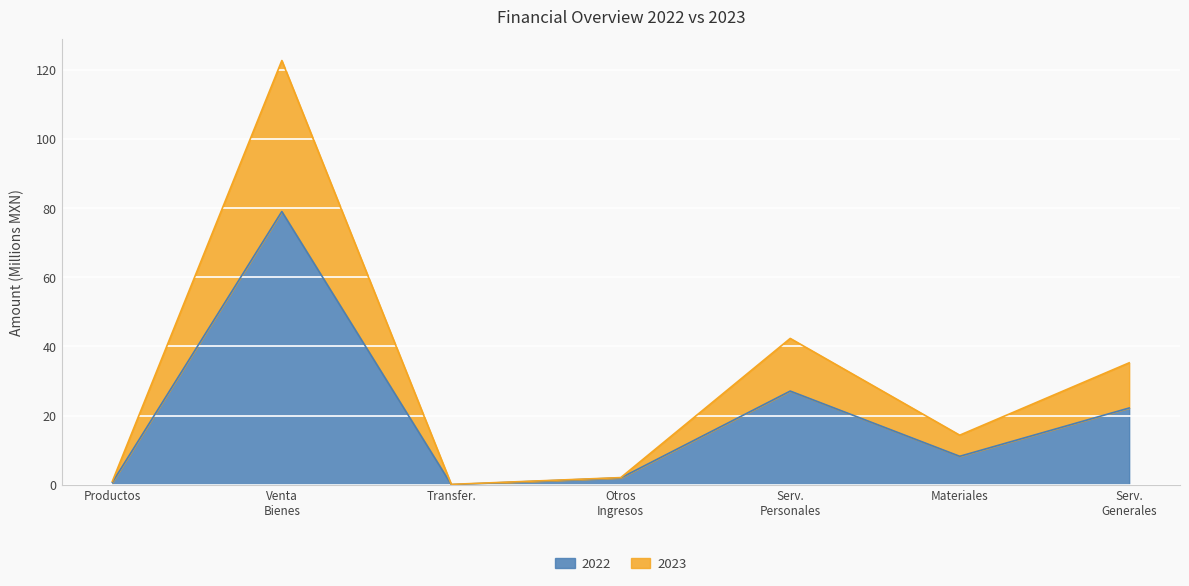

True or false: 2022 and 2023 intersect in this chart.

False